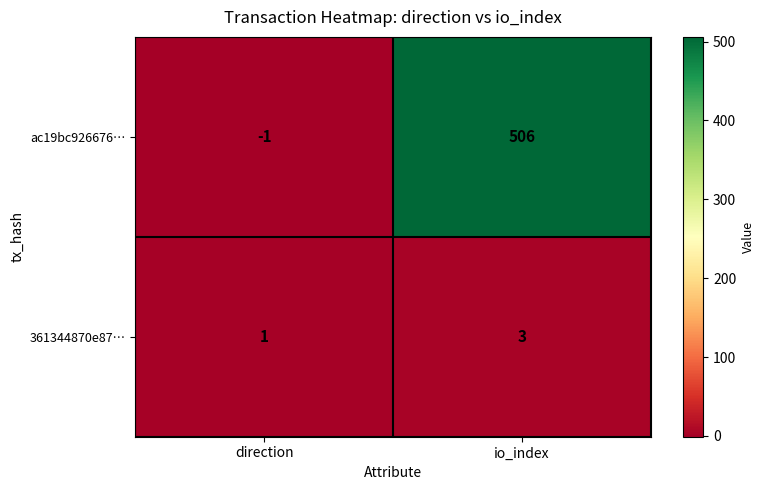

What is the sum of the ac19bc926676… values at io_index and direction?

505